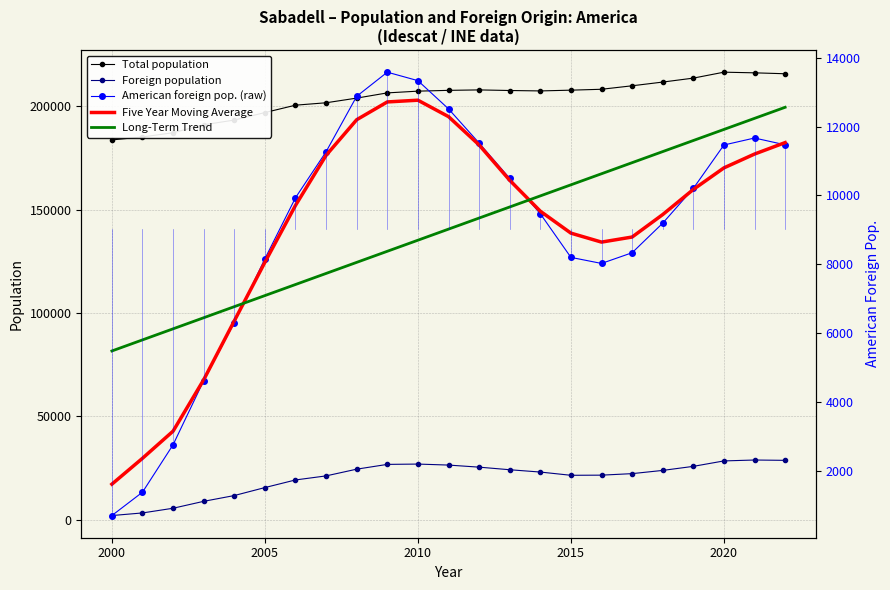

How many data points in Five Year Moving Average are above 9710?

11